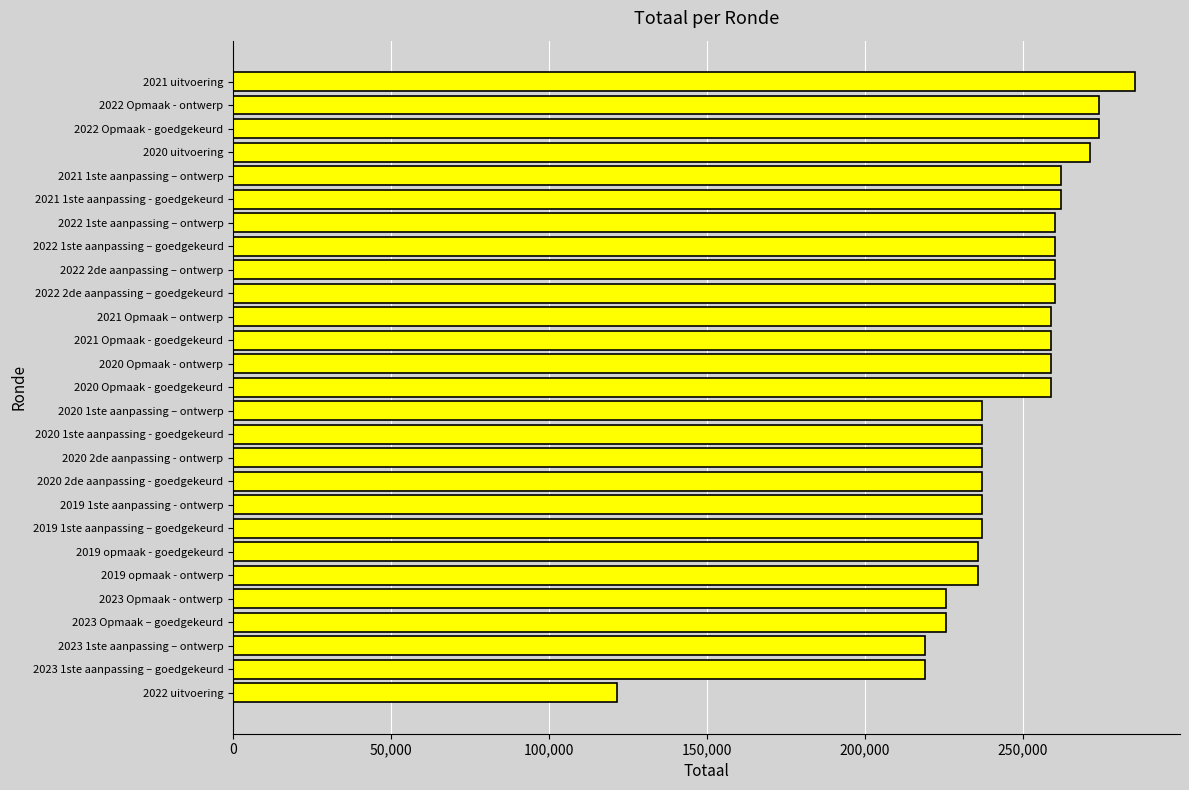

The value at 2019 1ste aanpassing - ontwerp is 237116. True or false?

True